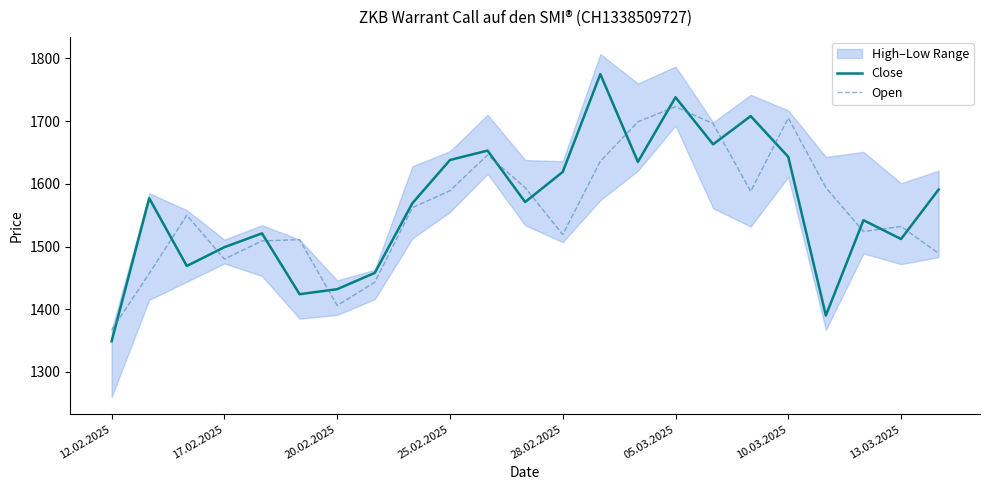

Is this an area chart (filled region under the line)?

No